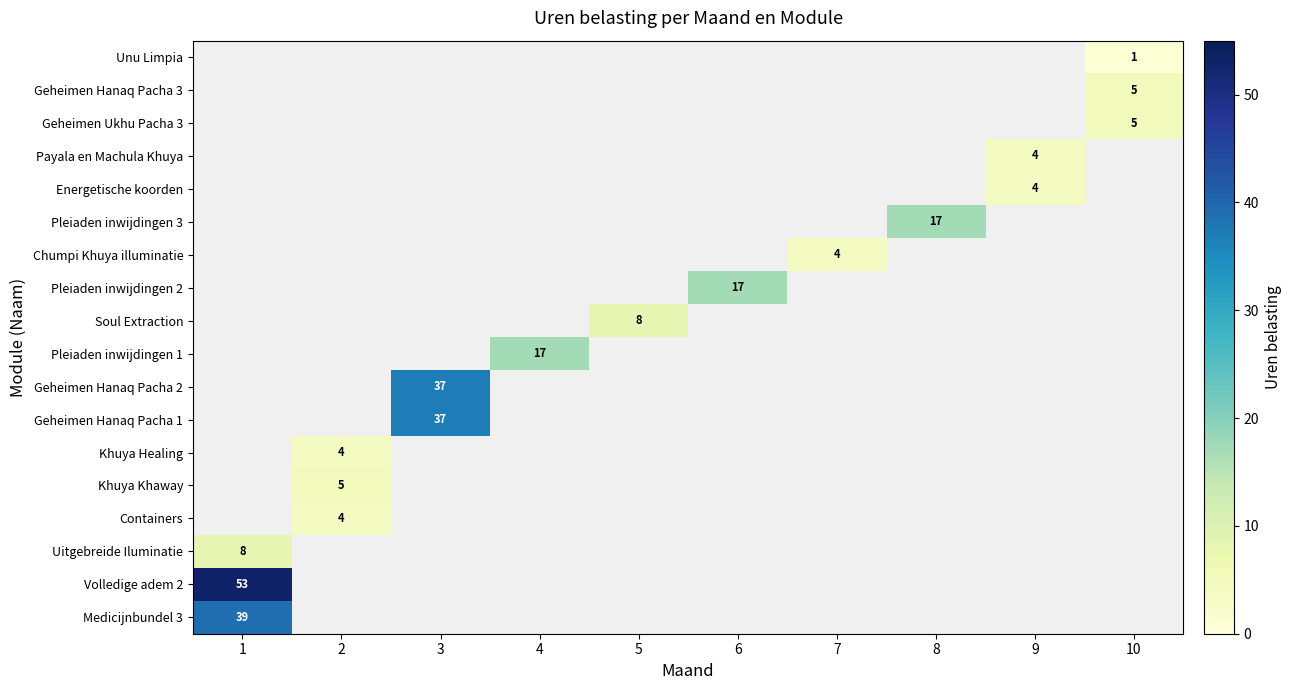

Which has a higher value, 8 or 7?

8